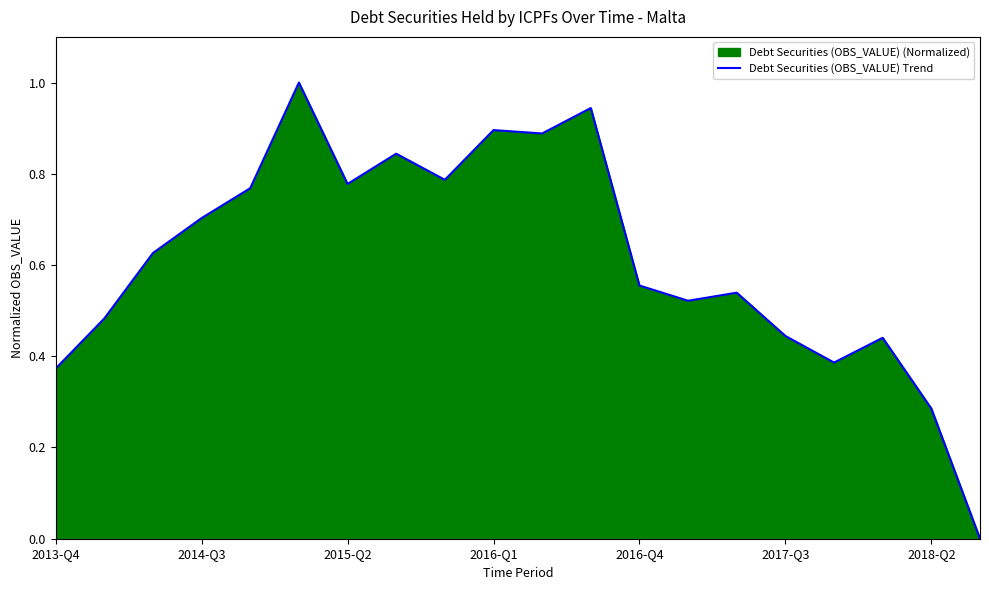

What is the value of the 3rd point from the left?

0.6